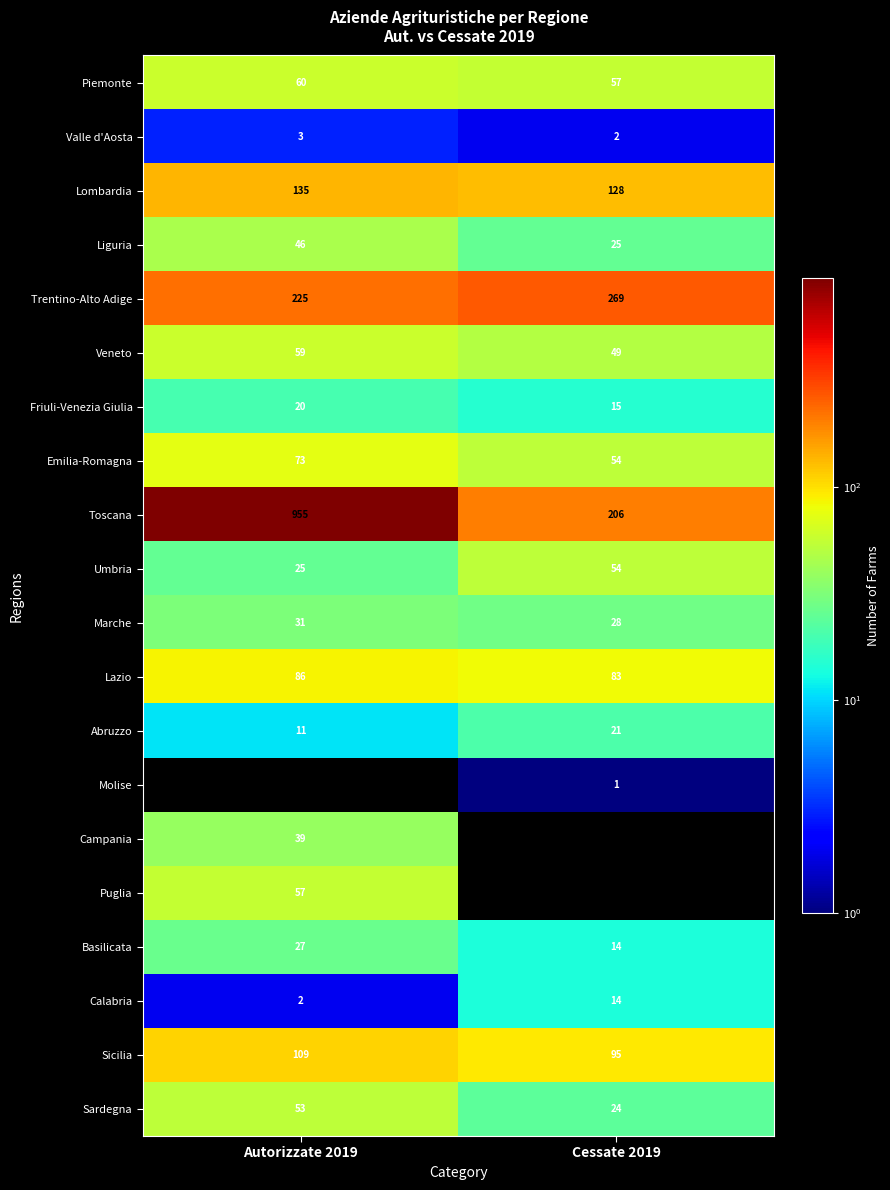

Which series has the widest spread of values?

Toscana